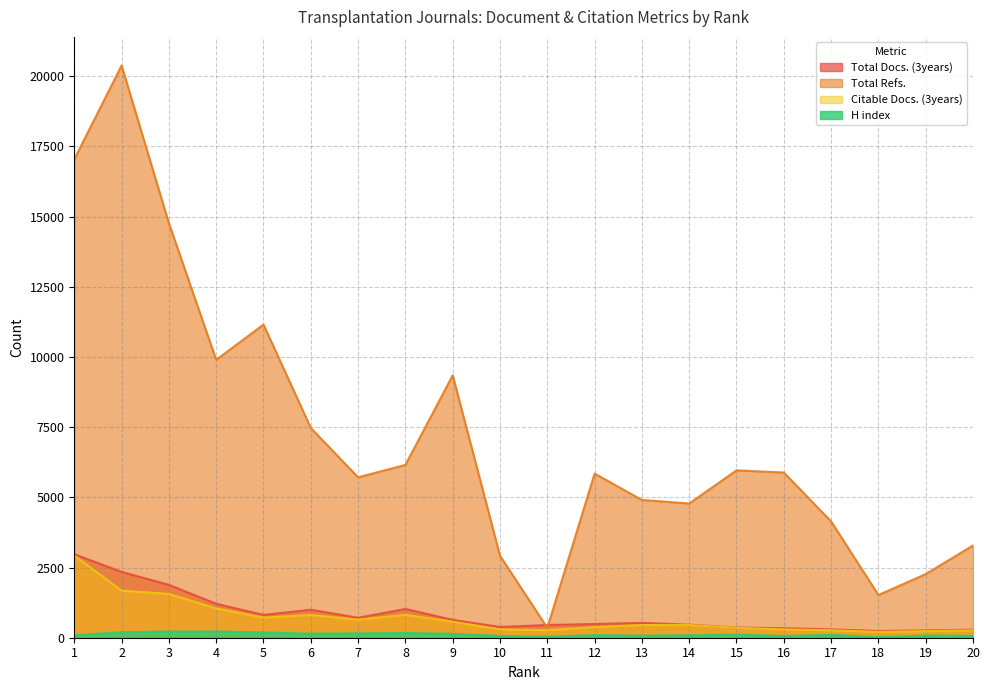

What is the sum of all Total Refs. values?

143766